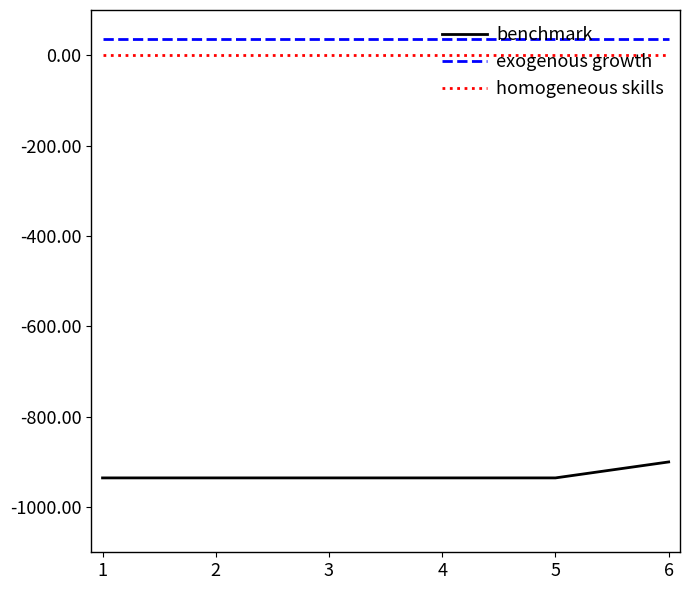

True or false: benchmark and exogenous growth intersect in this chart.

False